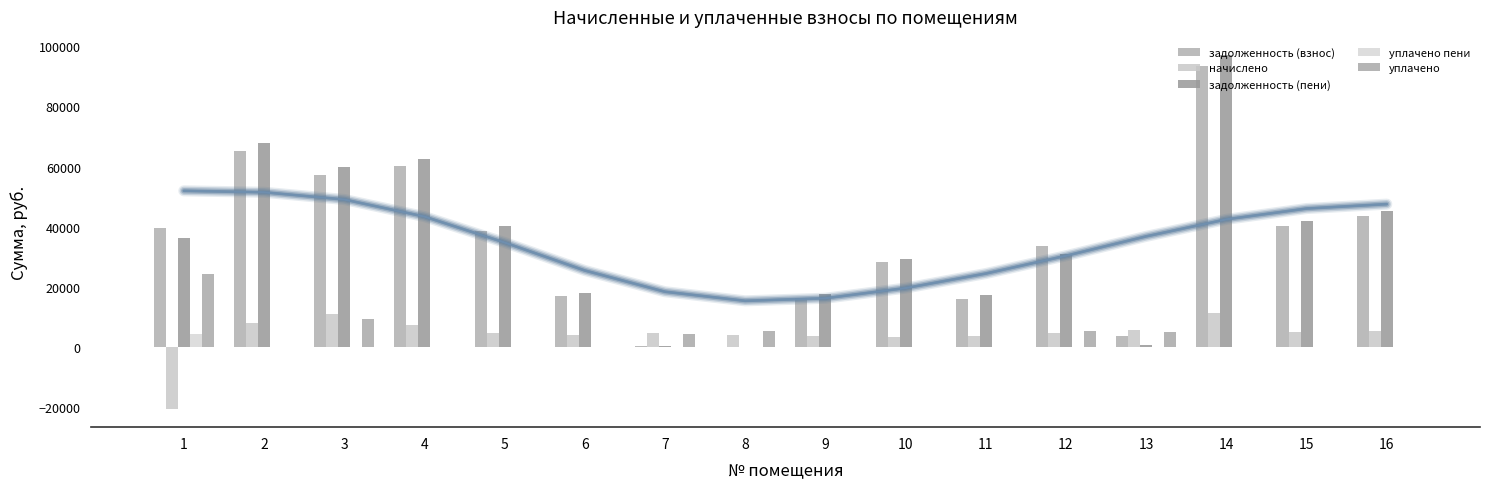

Which category has the highest value in the уплачено series?

1